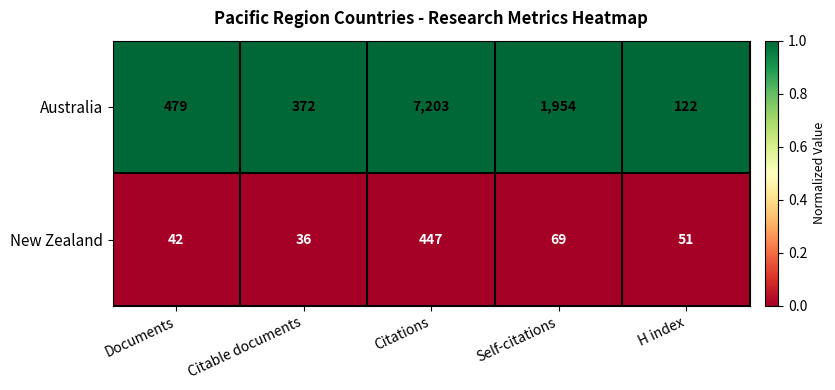

Count the number of categories in the chart.

5